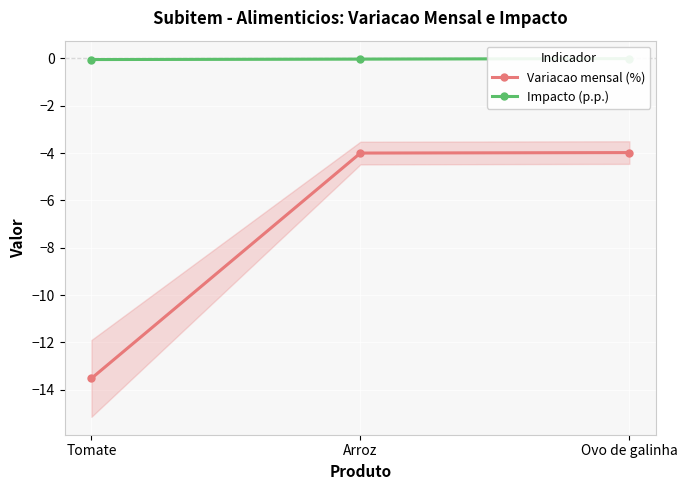

What is the sum of all Impacto (p.p.) values?

-0.1